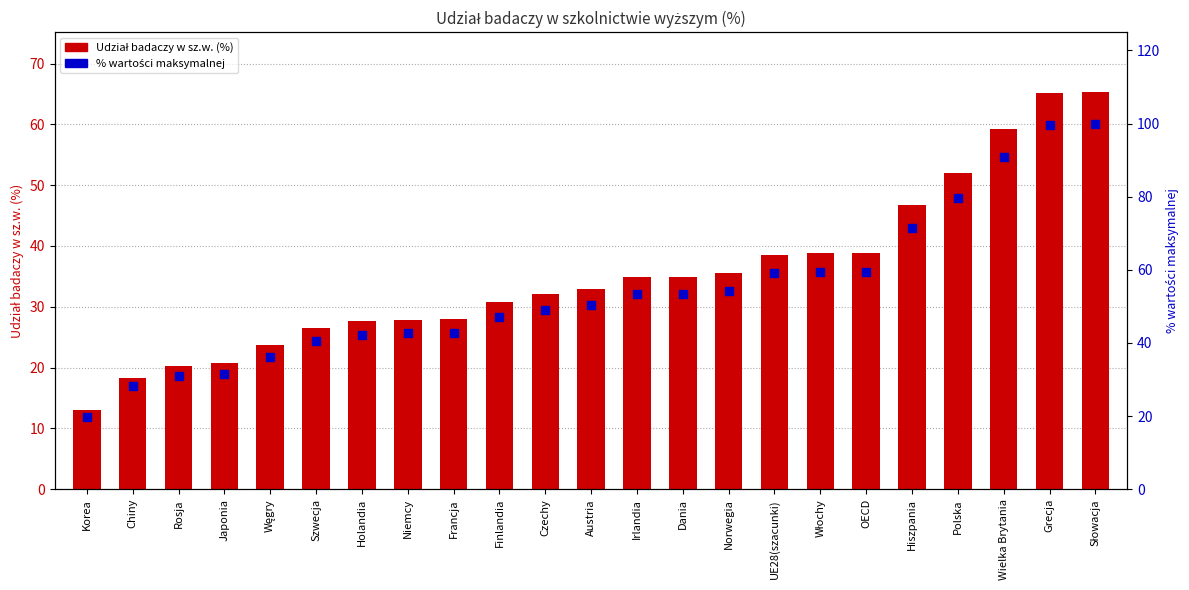

What is the total value across all series at Dania?

88.5